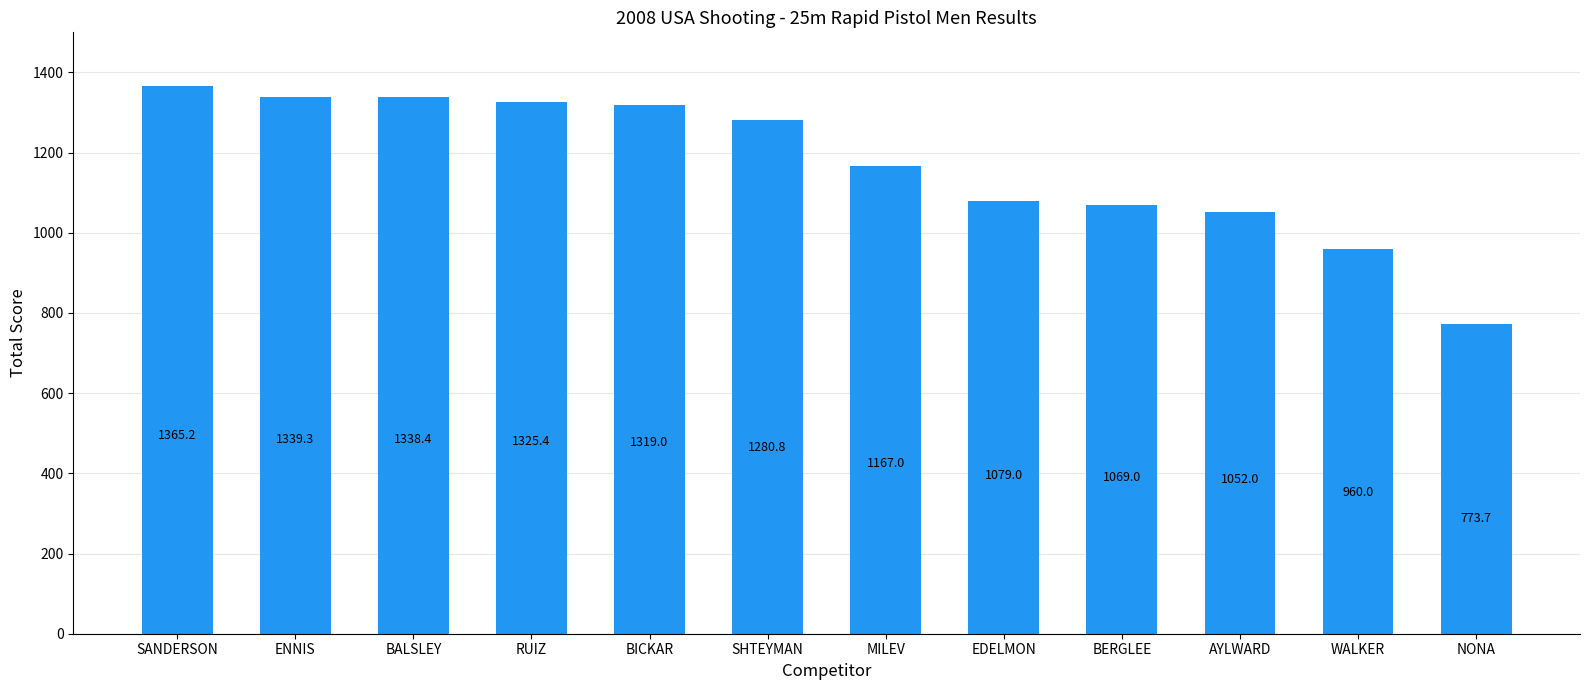

What is the ratio of the value at BALSLEY to the value at MILEV?

1.1